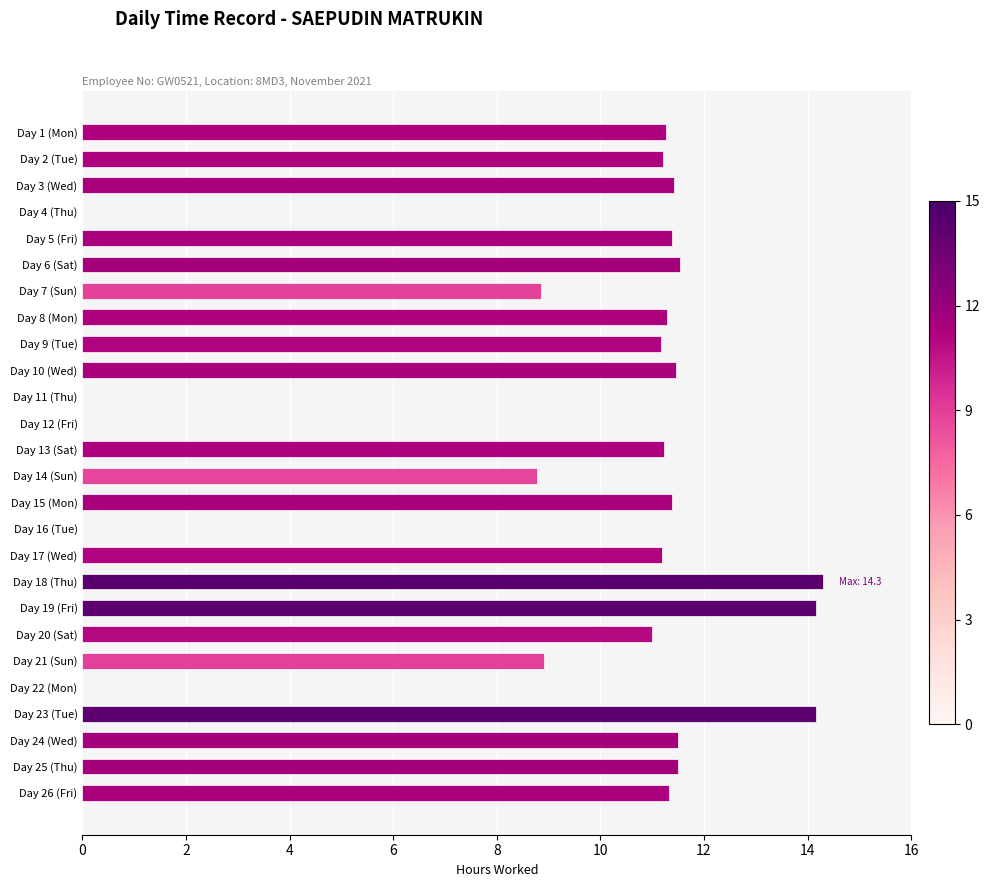

Which has a higher value, Day 4 (Thu) or Day 14 (Sun)?

Day 14 (Sun)